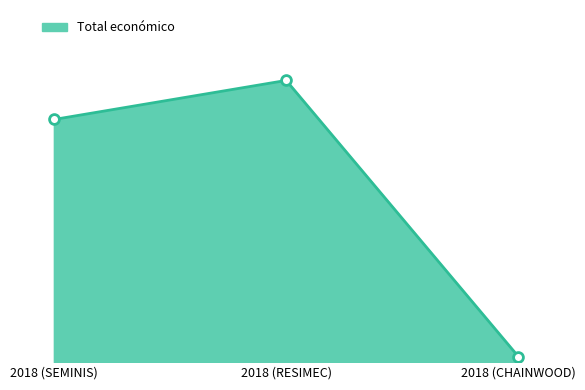

Does the chart have visible grid lines?

No